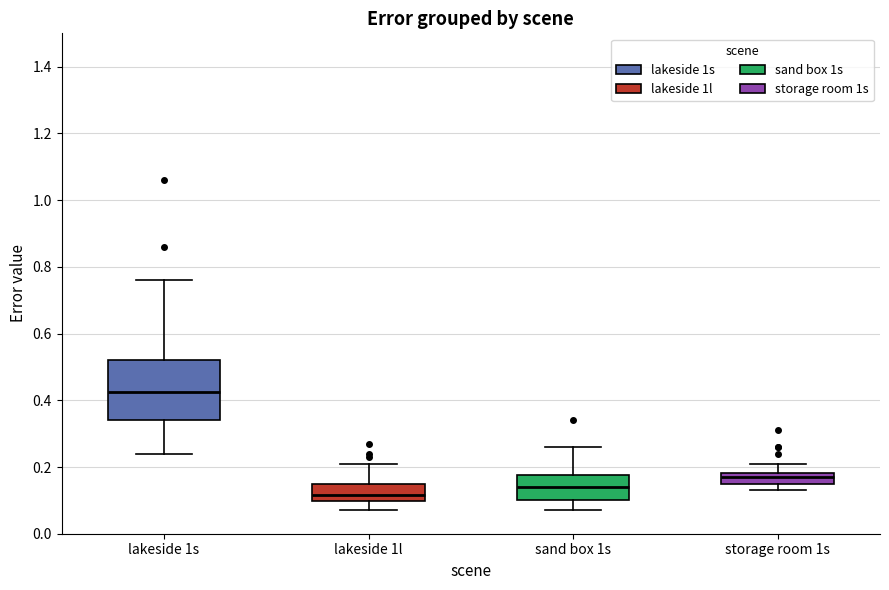

Comparing the boxes themselves (not the whiskers), which one is the tallest?

lakeside 1s